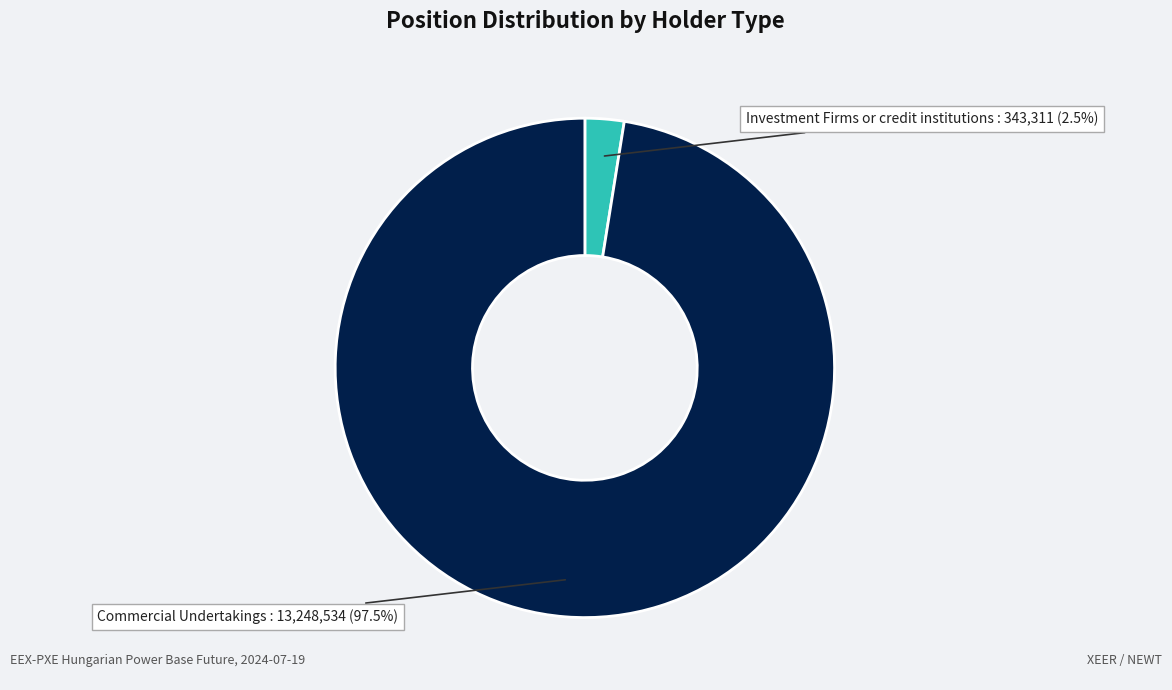

Combined, do Commercial Undertakings and Investment Firms or credit institutions account for over 50%?

Yes